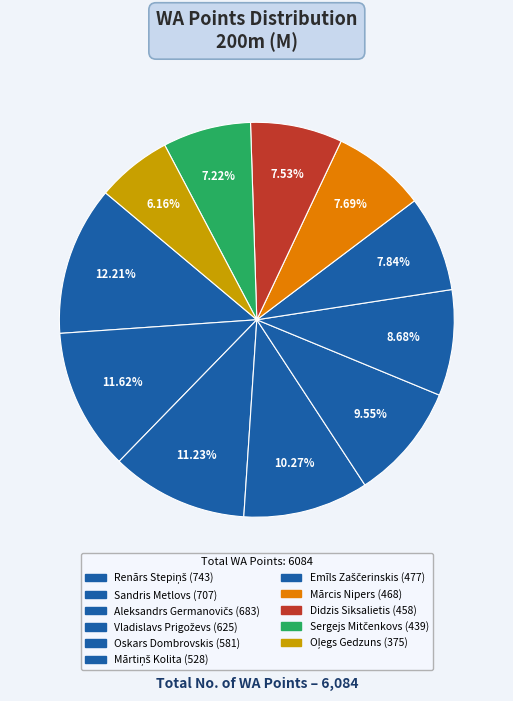

Is it true that Mārtiņš Kolita is 1% of the pie?

False